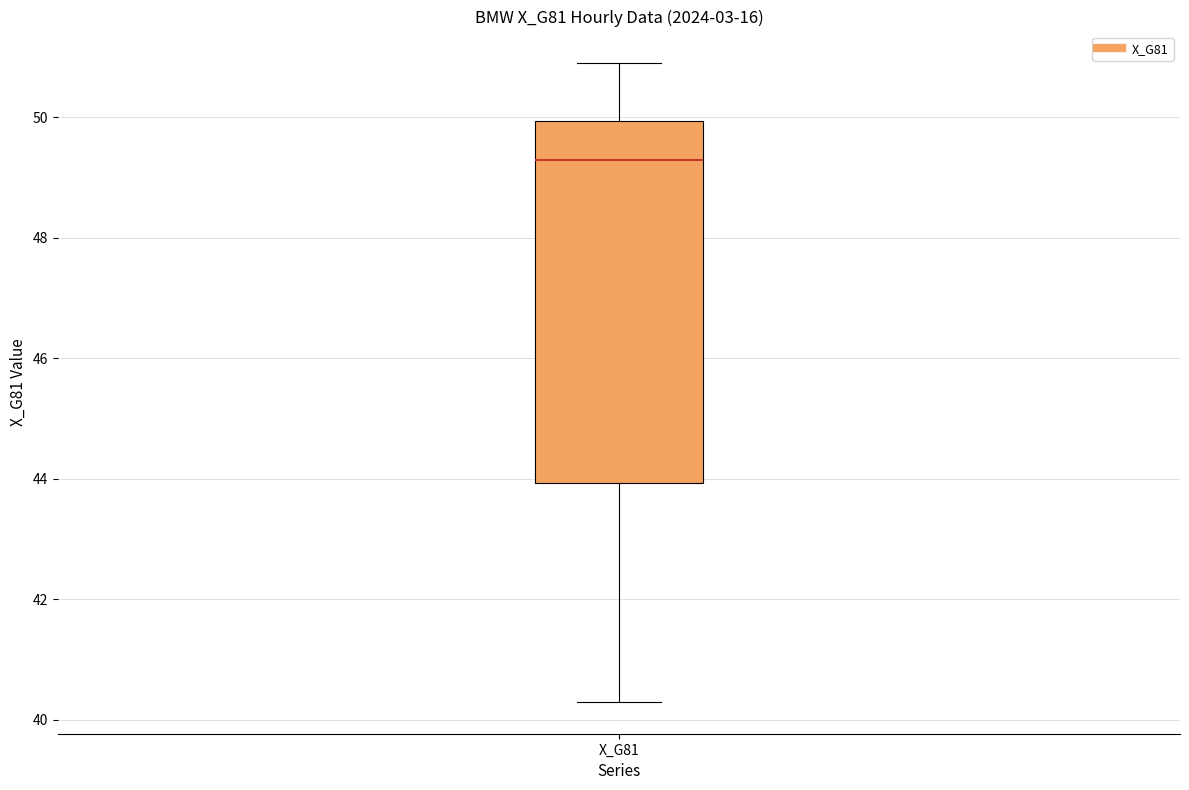

Where does the upper whisker of the box for X_G81 end on the y-axis? The values are not printed on the chart, so give them approximately, as read against the axis.

50.8